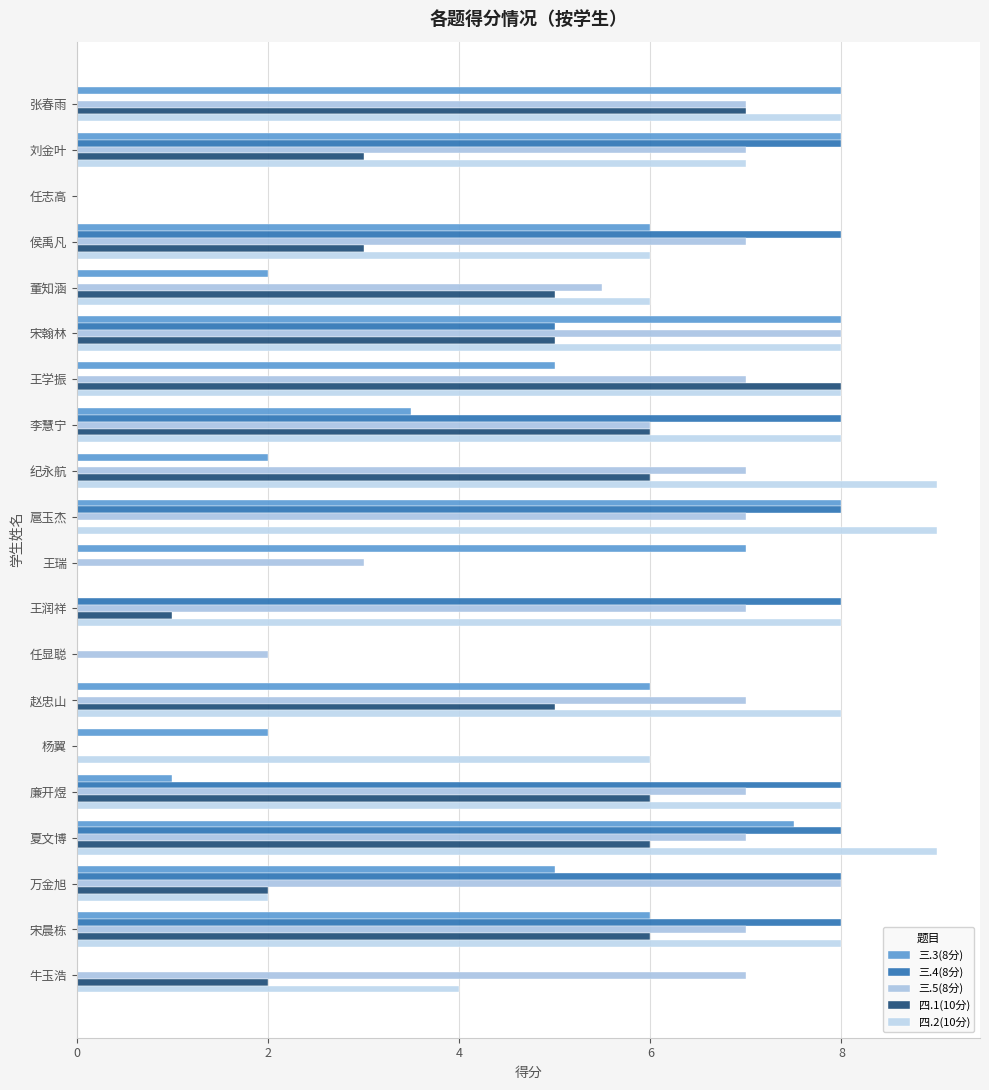

Where is 三.5(8分) nearest to the value 4?

王瑞